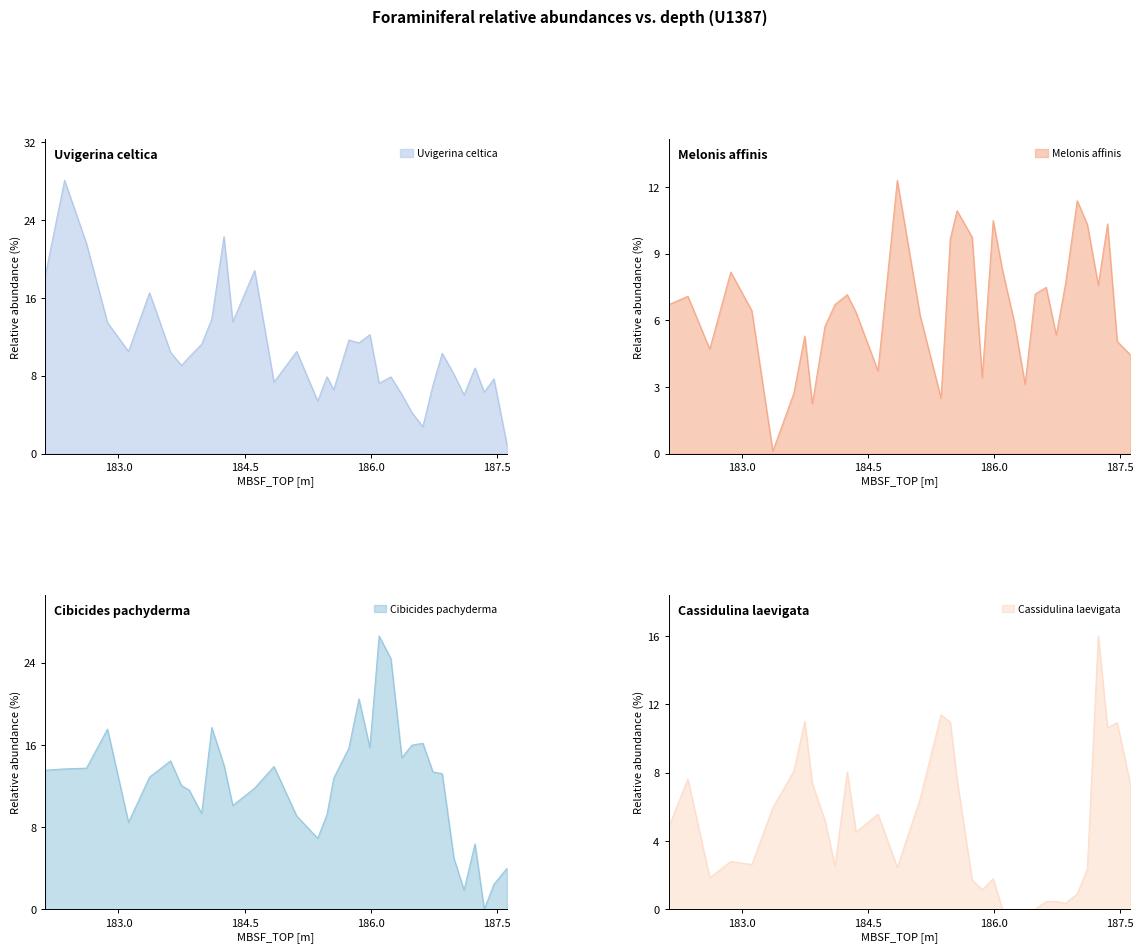

What is the label of the 10th point from the right?

186.49